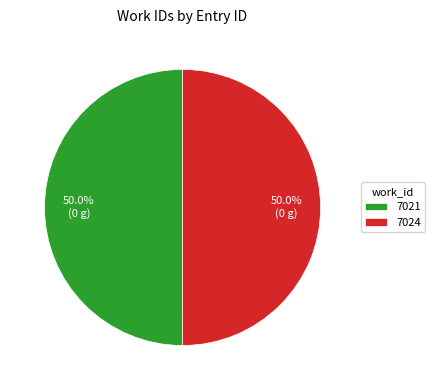

What percentage is NOT represented by 7021?

50.0%